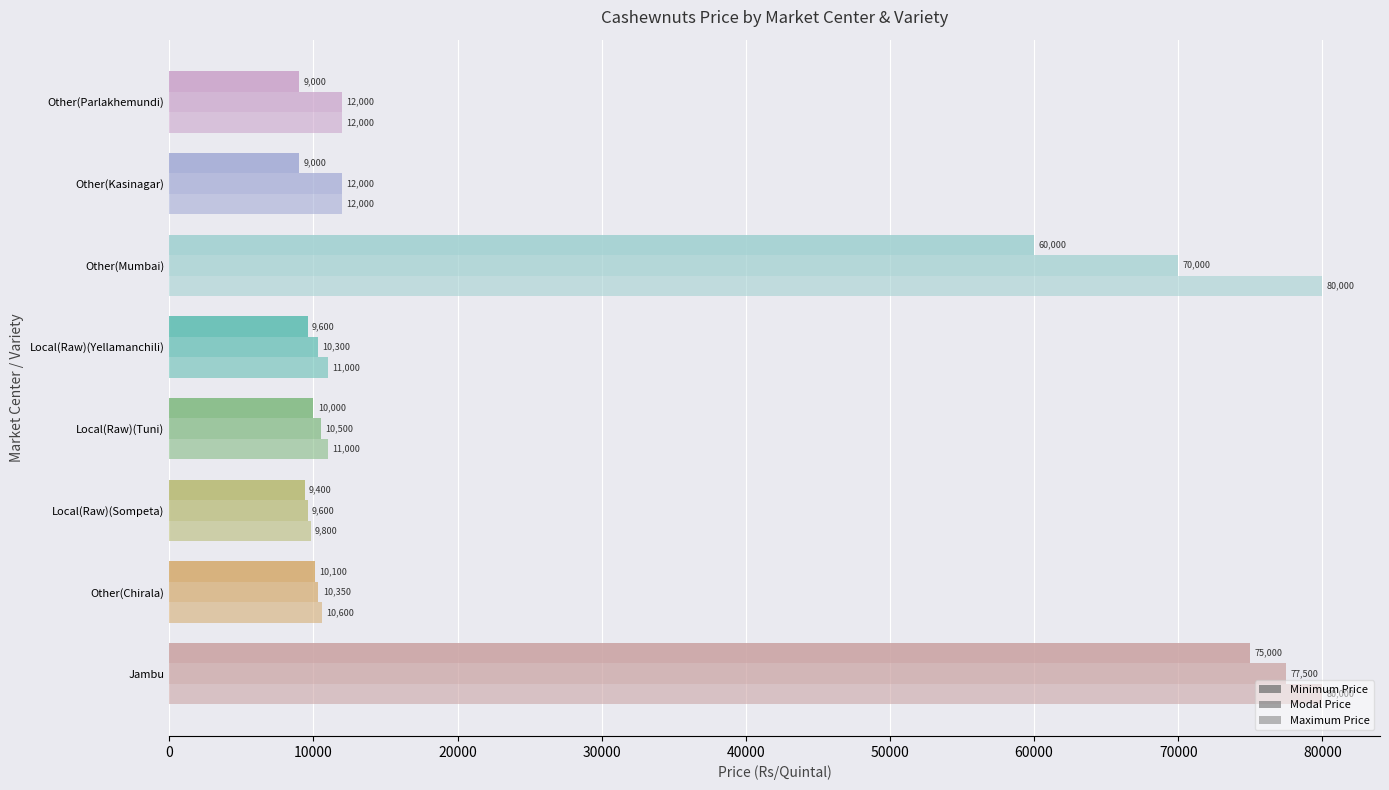

Reading left to right, extract all data points from this chart.

Minimum Price: 75000	10100	9400	10000	9600	60000	9000	9000
Modal Price: 77500	10350	9600	10500	10300	70000	12000	12000
Maximum Price: 80000	10600	9800	11000	11000	80000	12000	12000